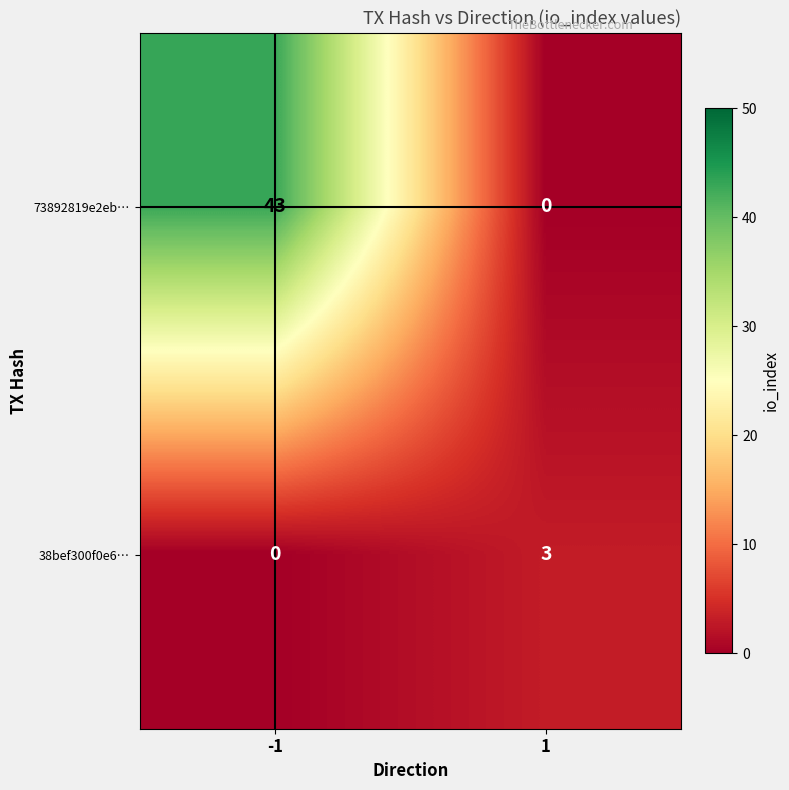

Rank the series by their maximum value, from highest to lowest.

73892819e2eb…, 38bef300f0e6…